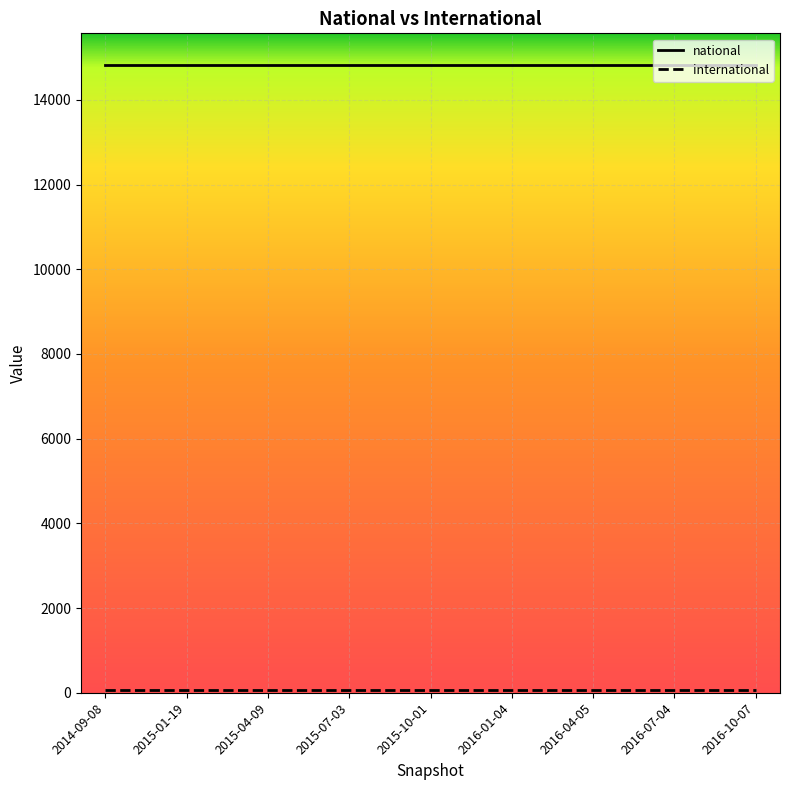

What is the total value across all series at 2016-01-04?

14905